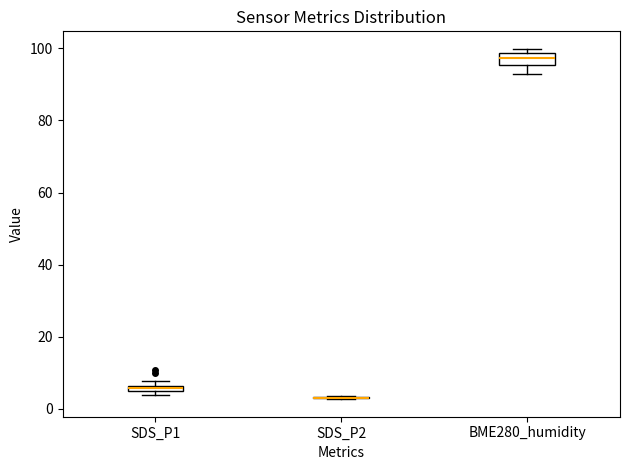

Where is the upper edge of the box for SDS_P1 on the y-axis? The values are not printed on the chart, so give them approximately, as read against the axis.

6